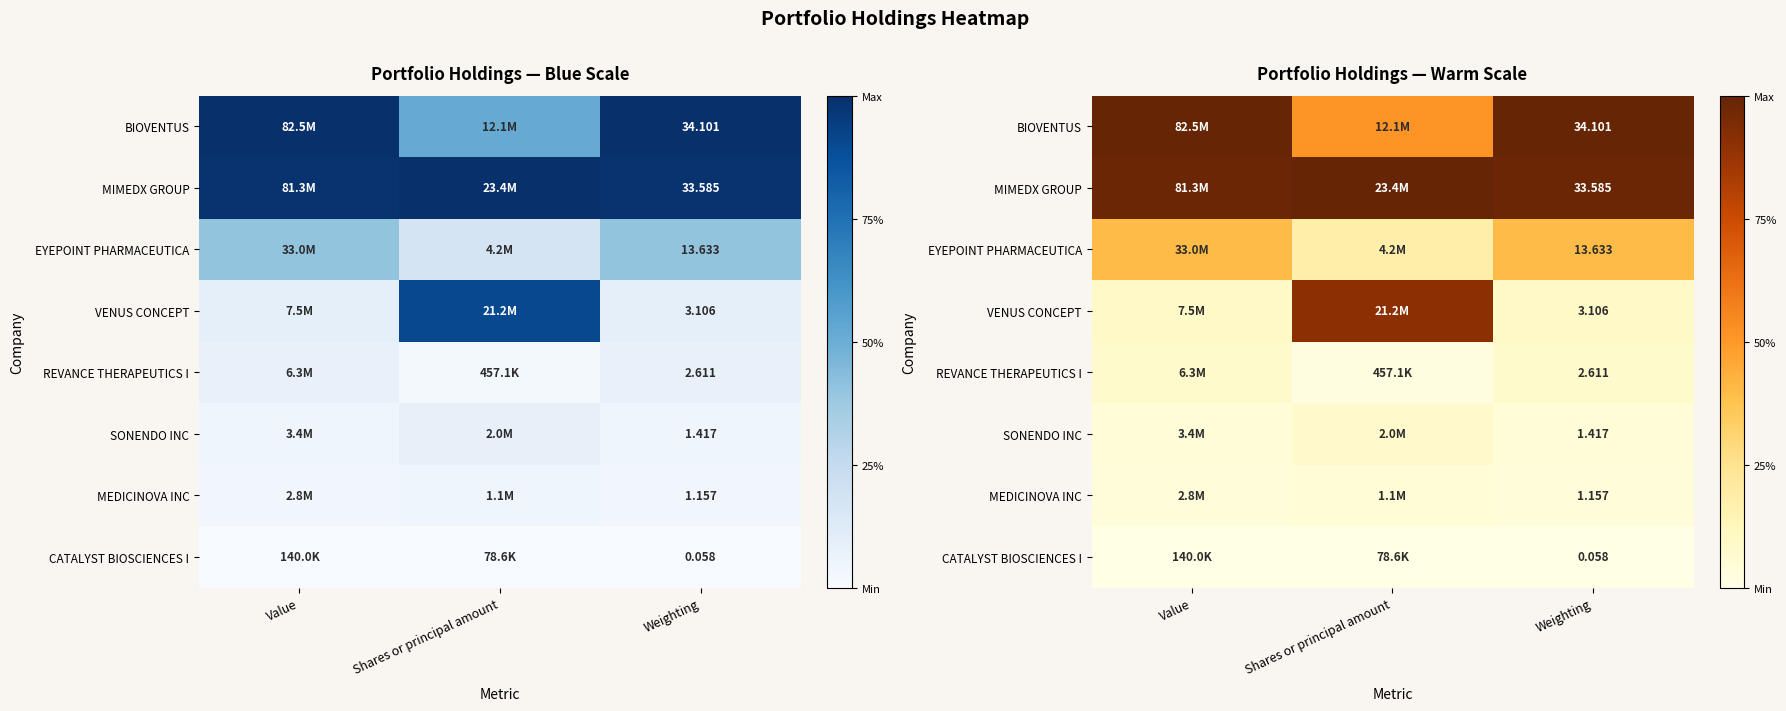

The value of REVANCE THERAPEUTICS I at Shares or principal amount is 0.0. True or false?

False